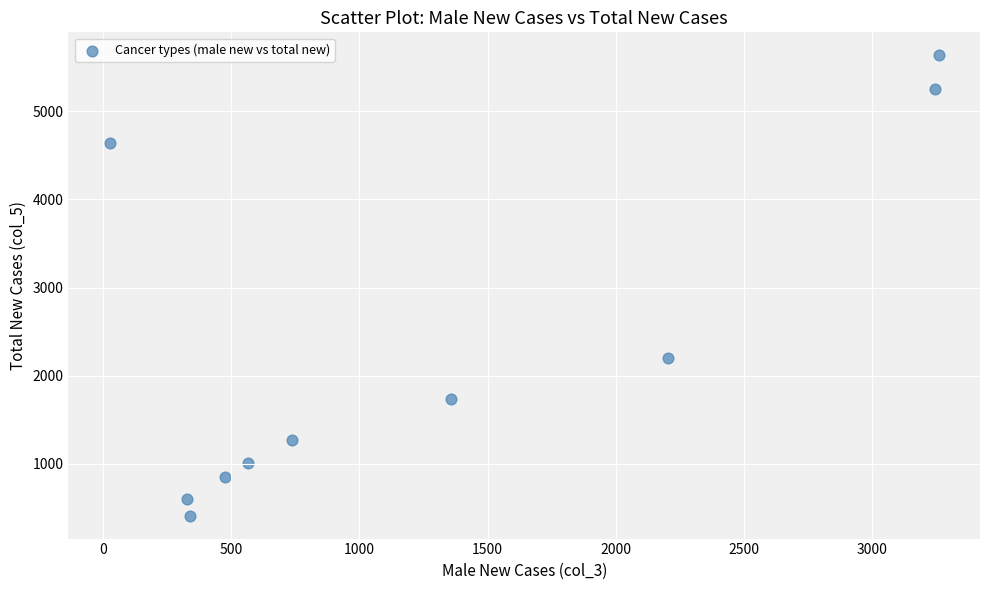

What Y value in the scatter plot is closest to 3024?

2204